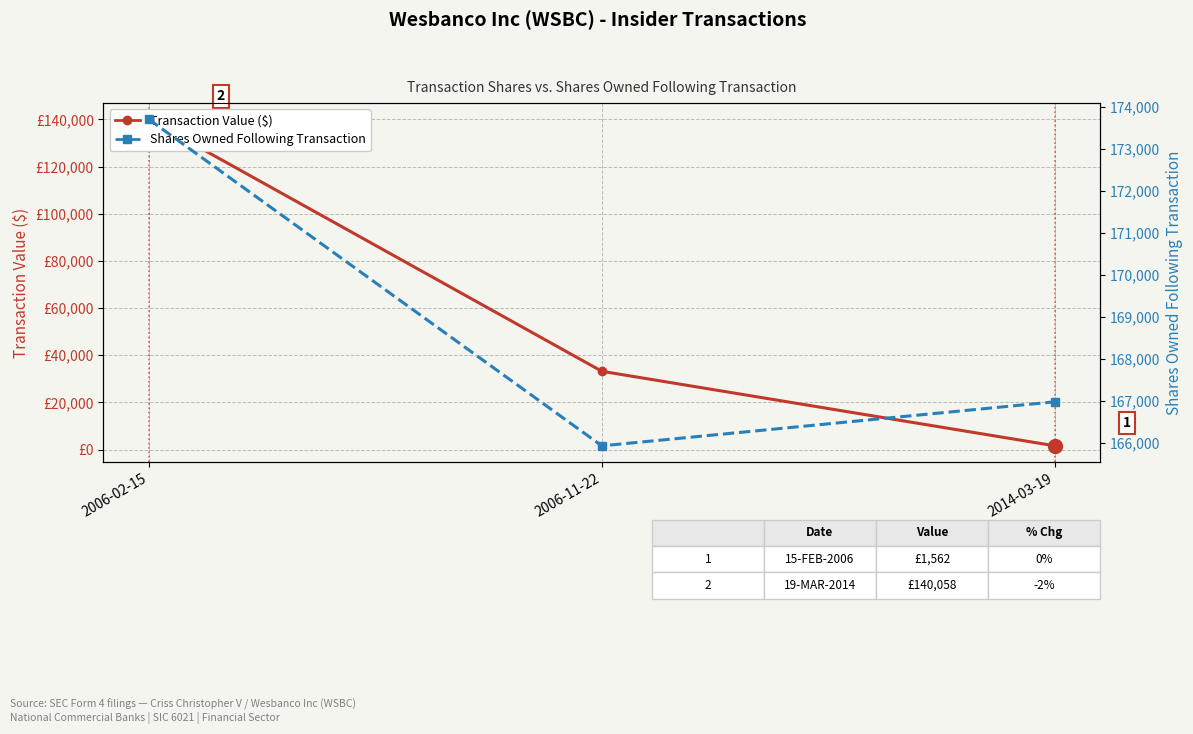

Is the value of Shares Owned Following Transaction at 2006-02-15 greater than the value of Transaction Value ($) at 2006-02-15?

Yes